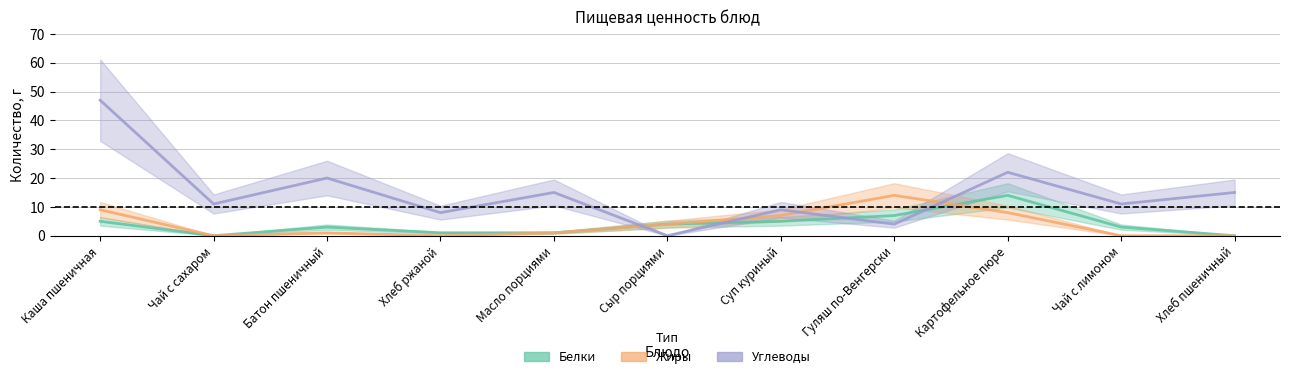

Is it true that Жиры equals 9 at Каша пшеничная?

True